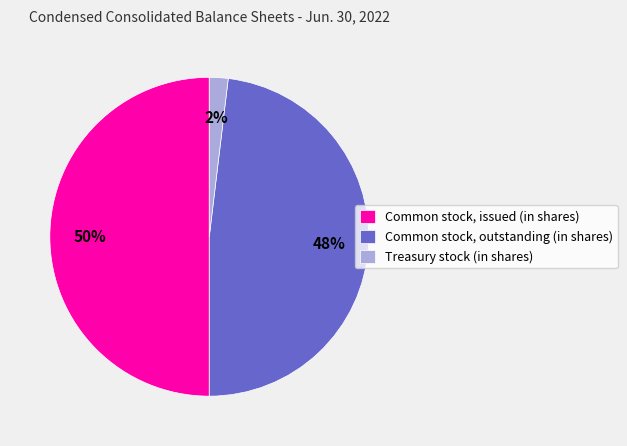

What percentage is the Common stock, outstanding (in shares) slice, to the nearest percent?

48%